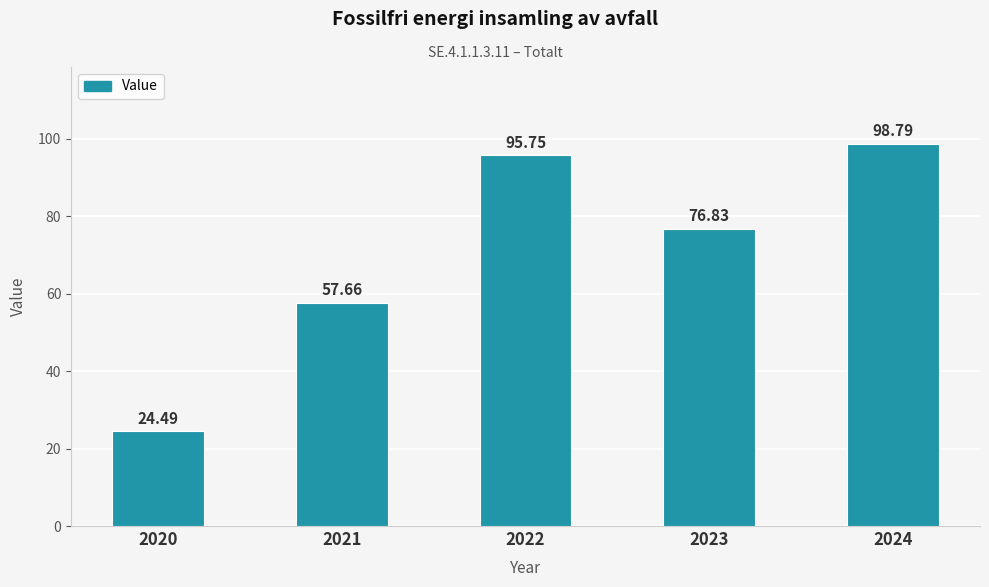

How many bars are there in total?

5